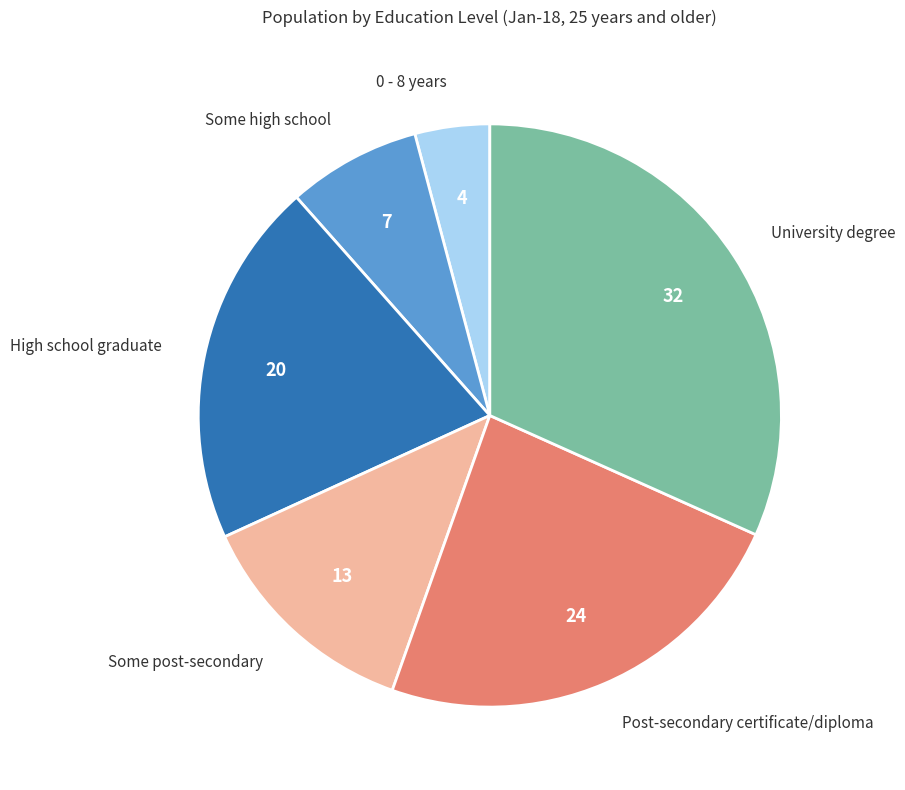

Is there a majority slice in this chart?

No